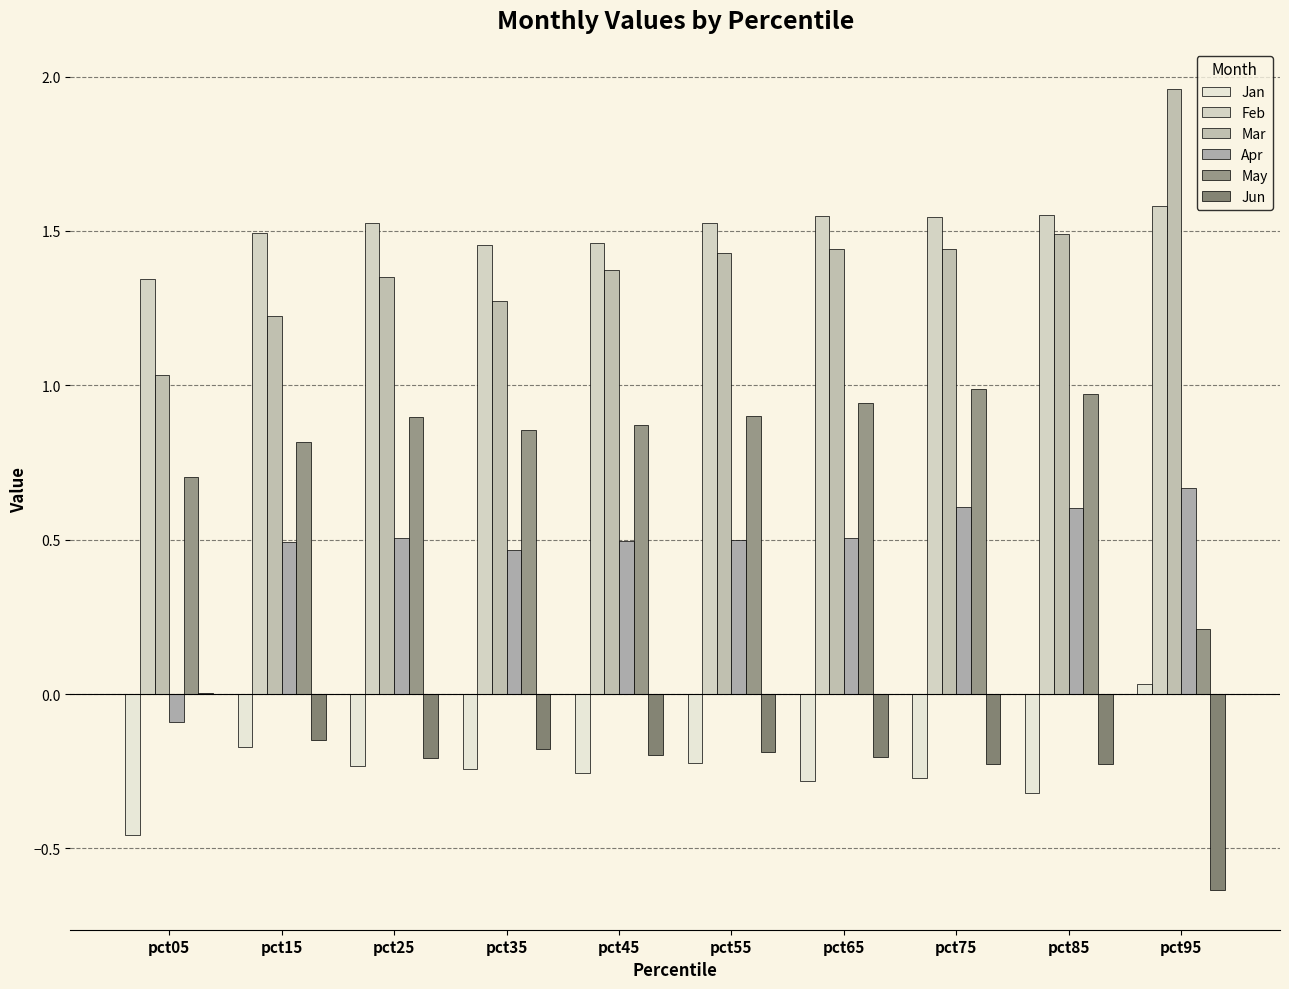

The Feb series shows 2.5 at pct95. True or false?

False